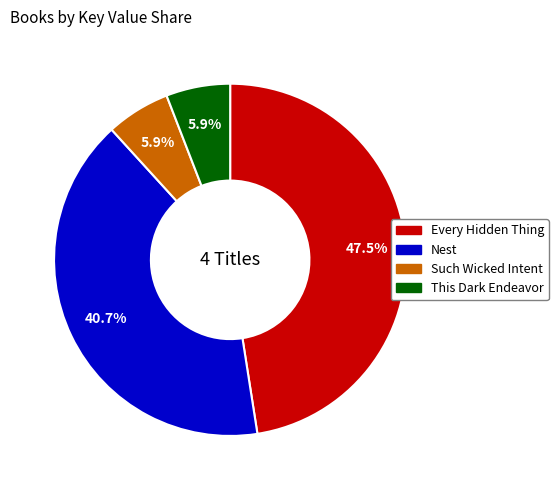

Which slice is the largest?

Every Hidden Thing